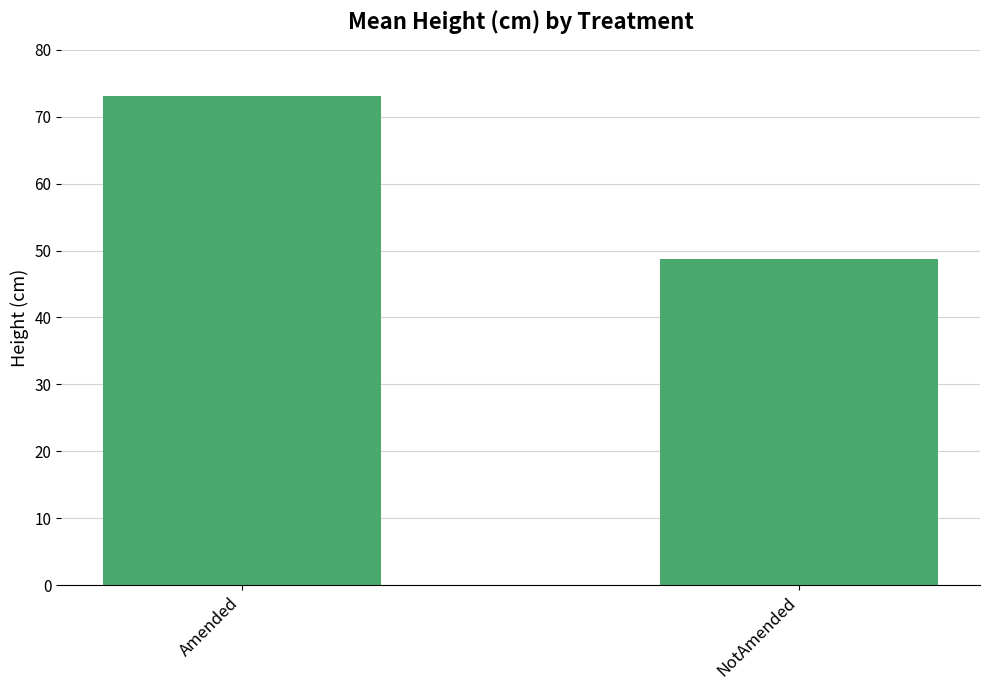

What position from the left is NotAmended?

2